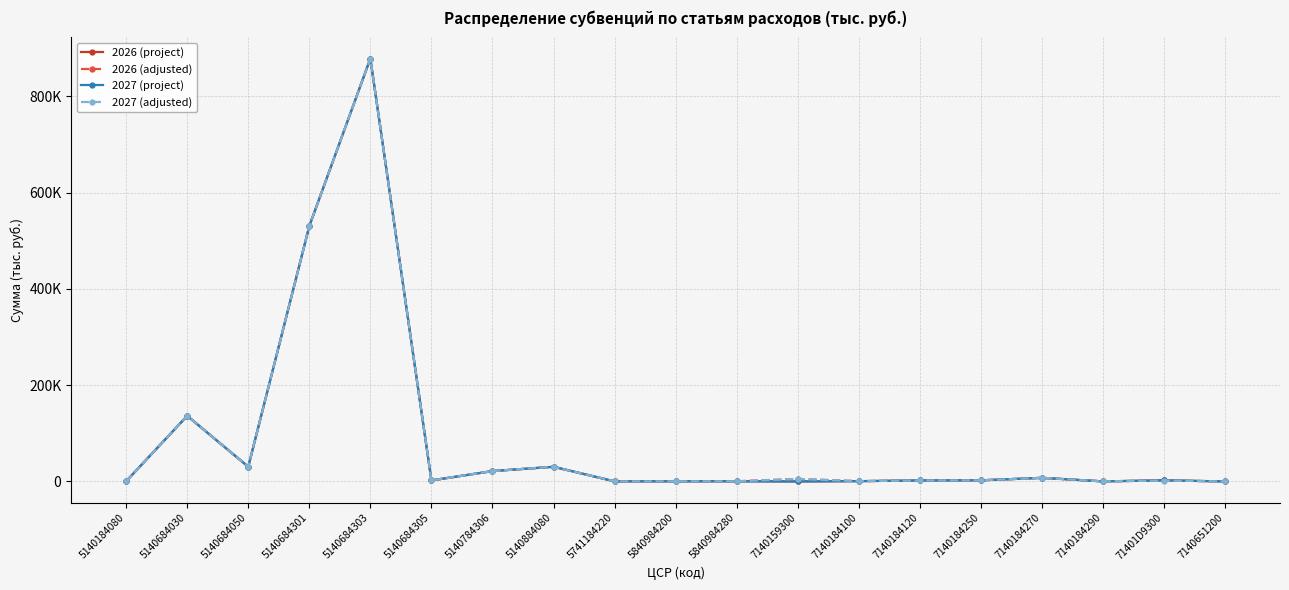

What are all the series names shown in the legend?

2026 (project), 2026 (adjusted), 2027 (project), 2027 (adjusted)